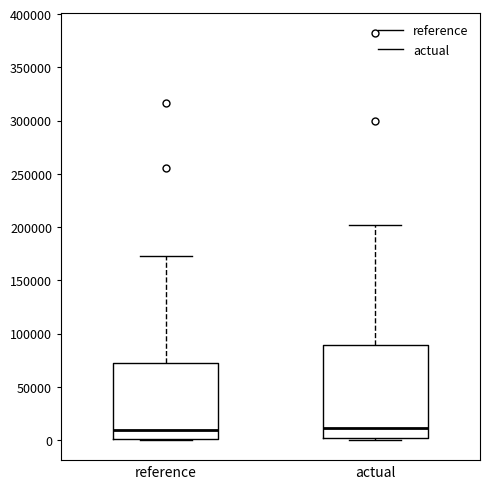

Comparing the boxes themselves (not the whiskers), which one is the tallest?

actual